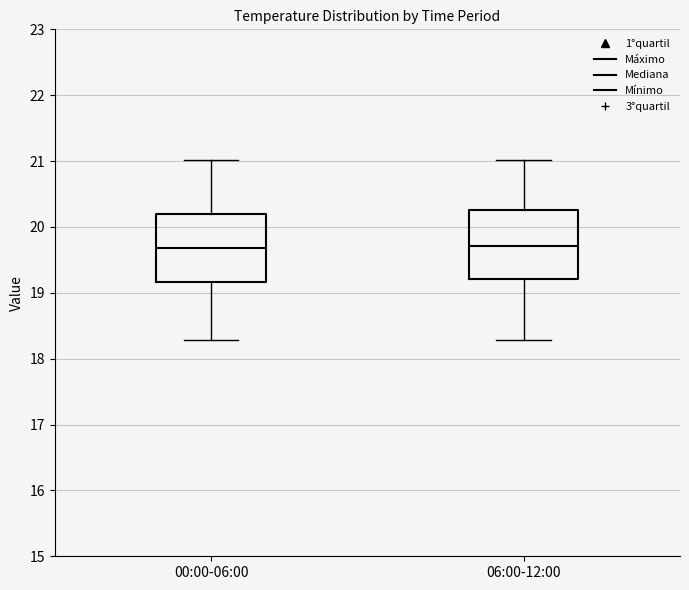

Where does the median line of the box for 00:00-06:00 sit on the y-axis? The values are not printed on the chart, so give them approximately, as read against the axis.

19.7